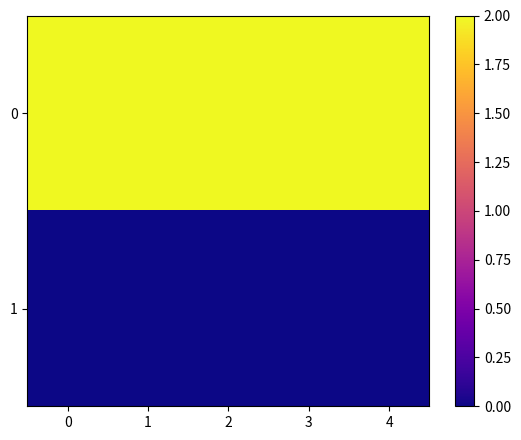

What is the maximum value shown in the chart?

2